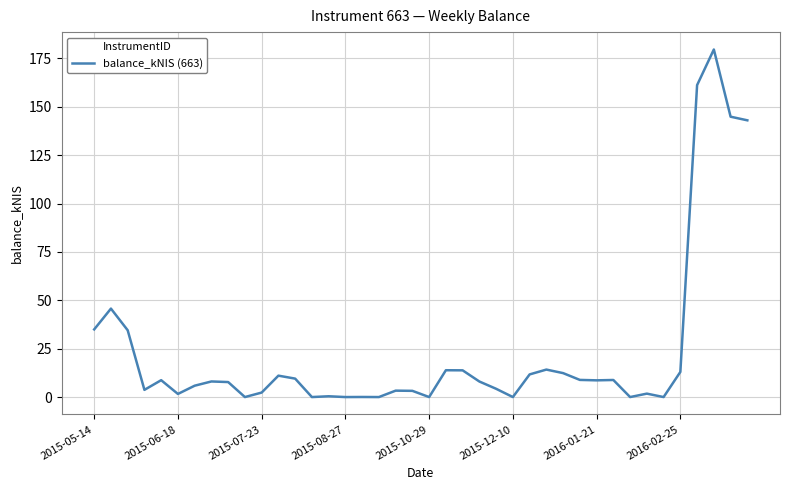

What is the maximum value shown in the chart?

179.6